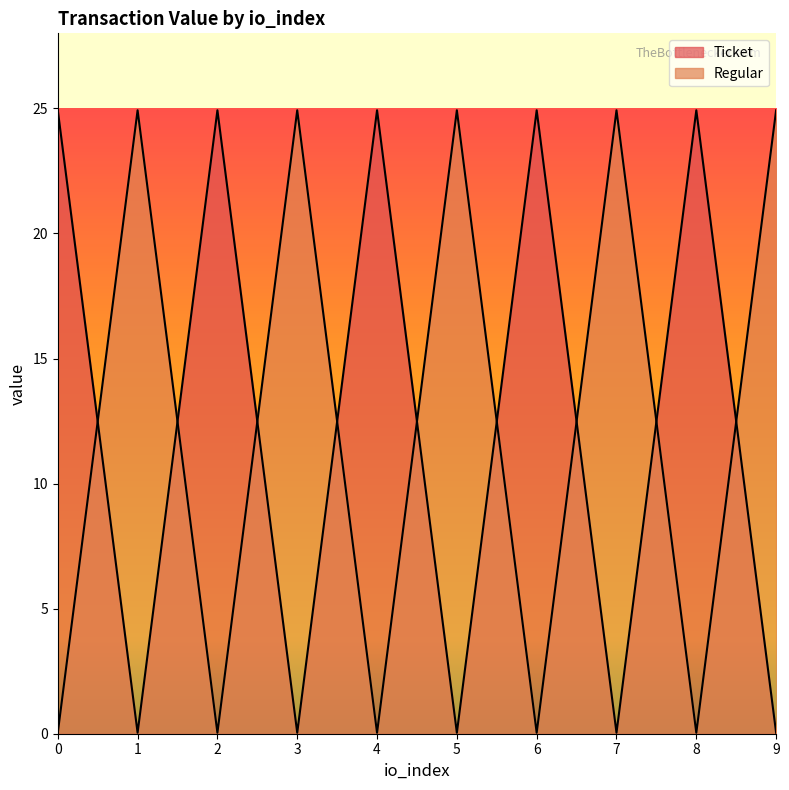

Where do Regular and Ticket first cross each other?

0 and 1